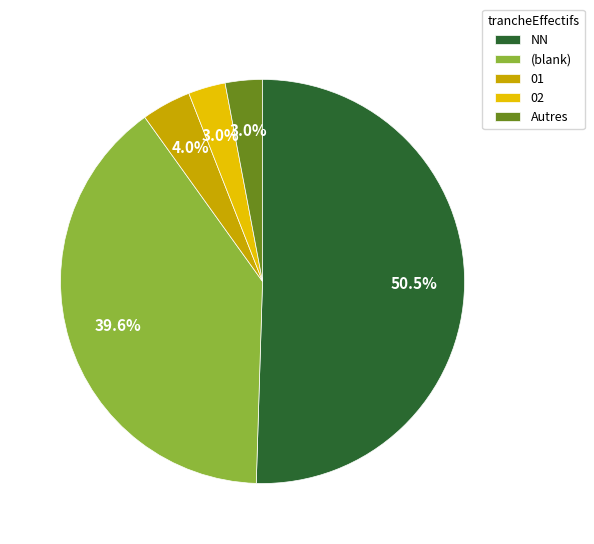

How many slices are in this pie chart?

5